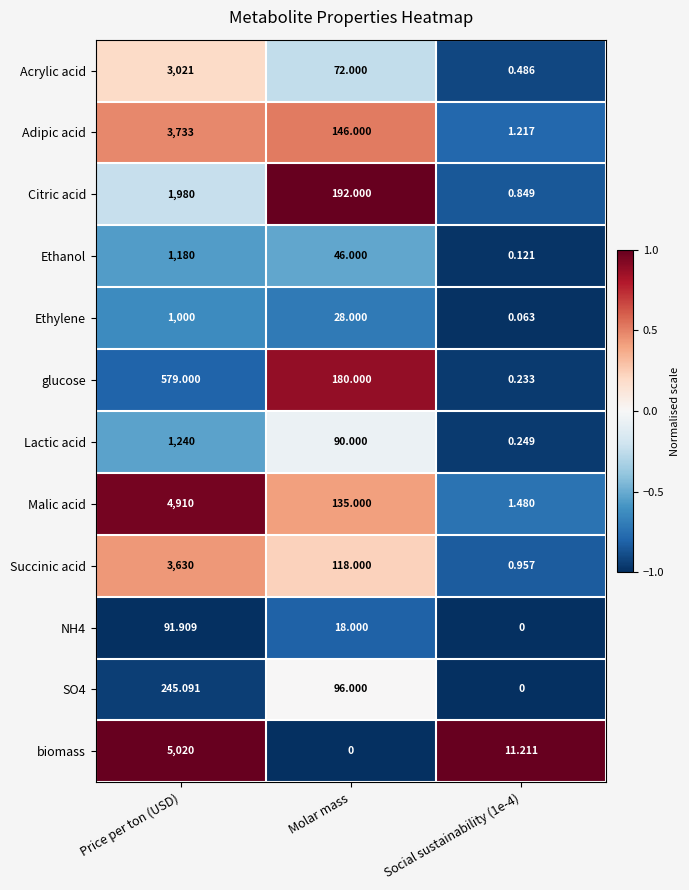

Which series has the largest range (max minus min)?

biomass